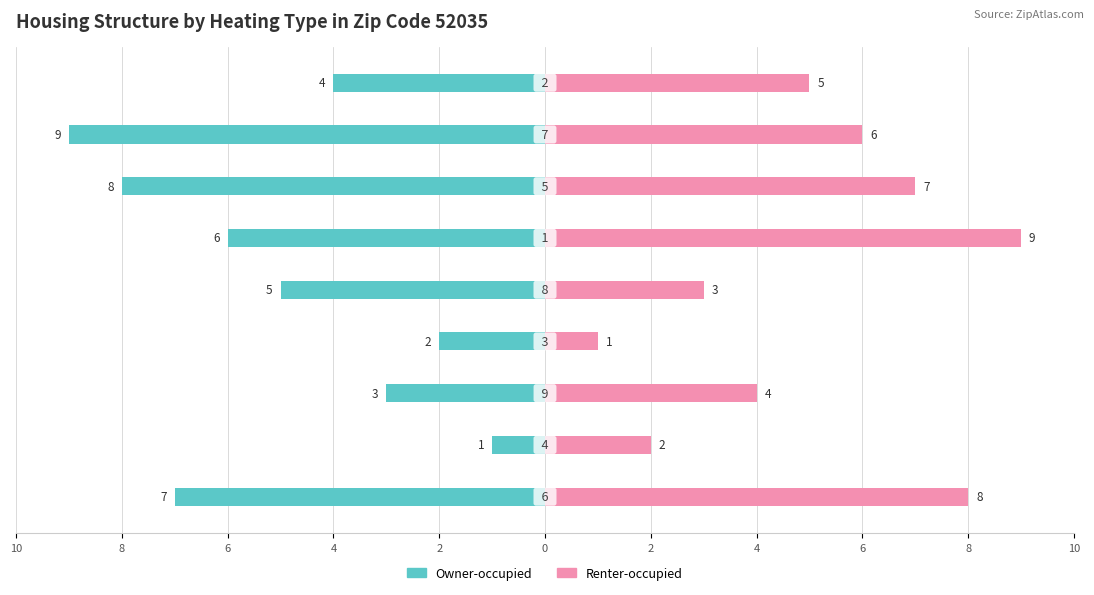

Are the bars grouped side by side (vs. stacked)?

Yes